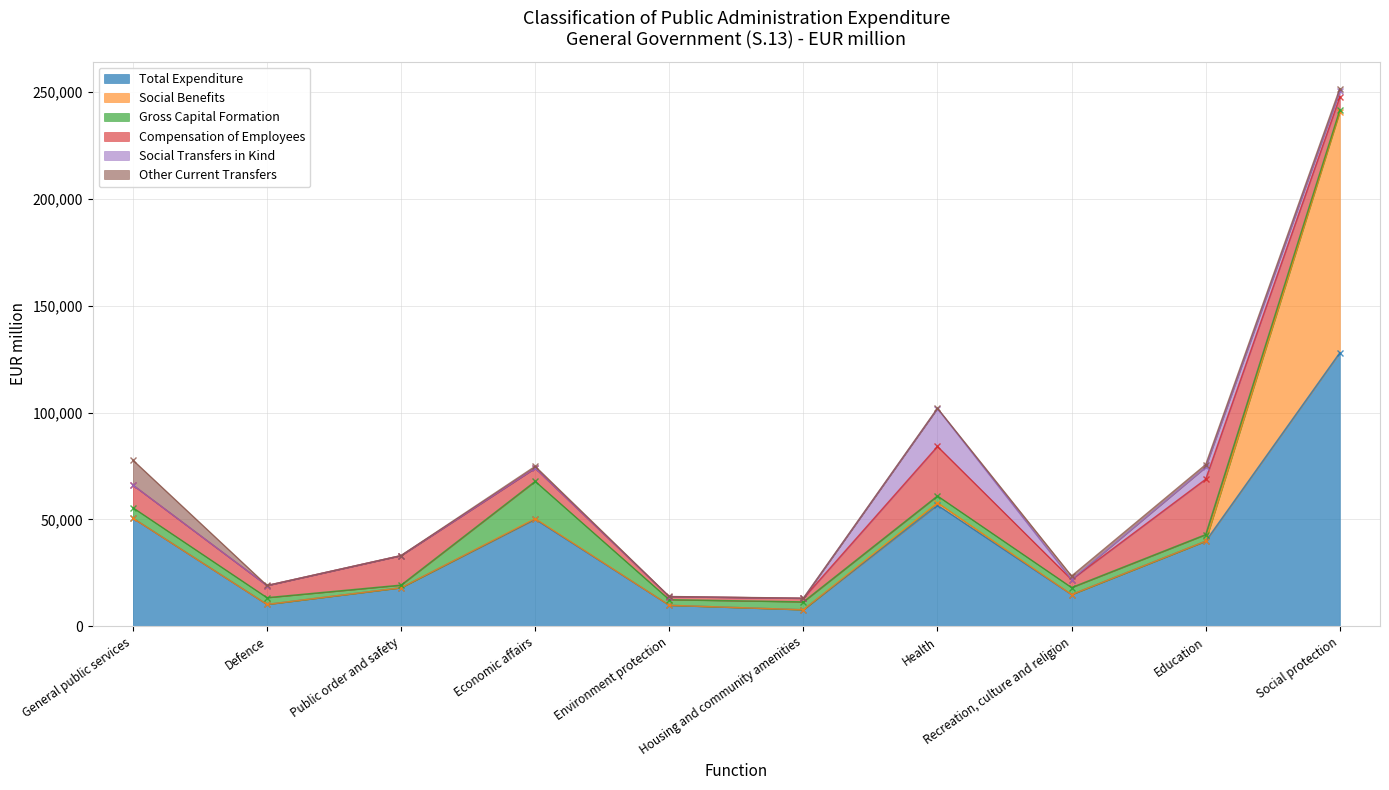

What is the sum of the Gross Capital Formation values at Education and General public services?

7981